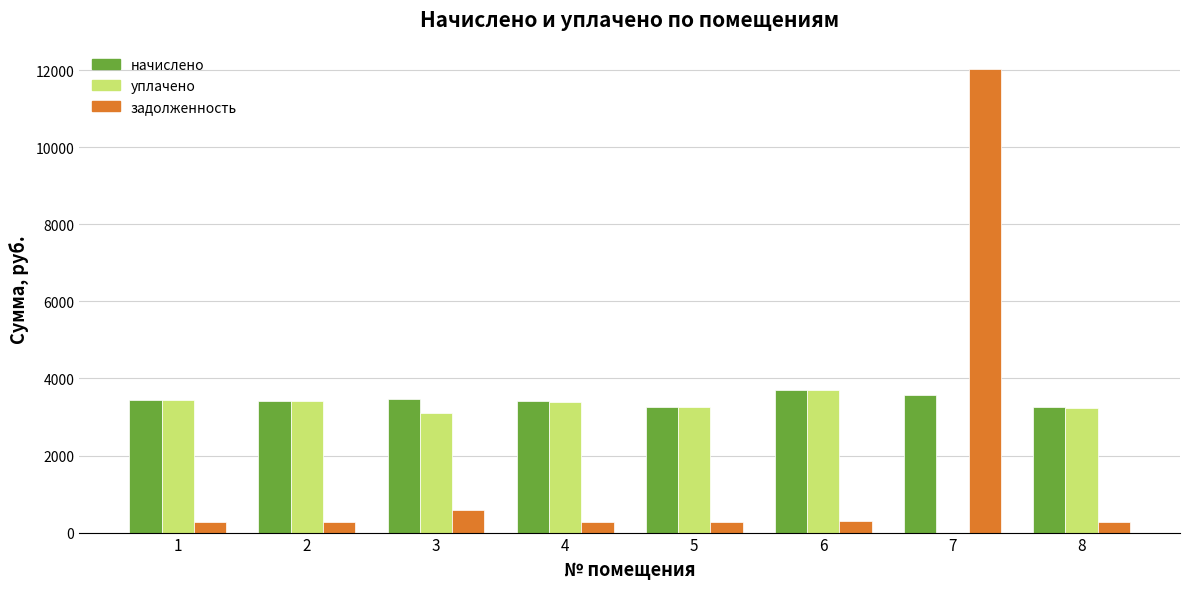

What are all the series names shown in the legend?

начислено, уплачено, задолженность